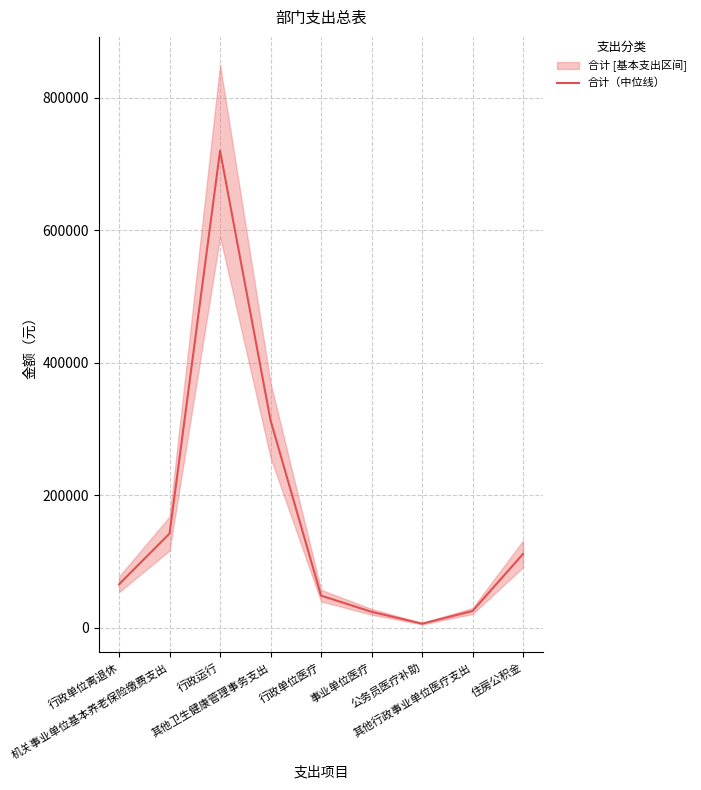

Between 行政单位医疗 and 其他卫生健康管理事务支出, which is larger?

其他卫生健康管理事务支出